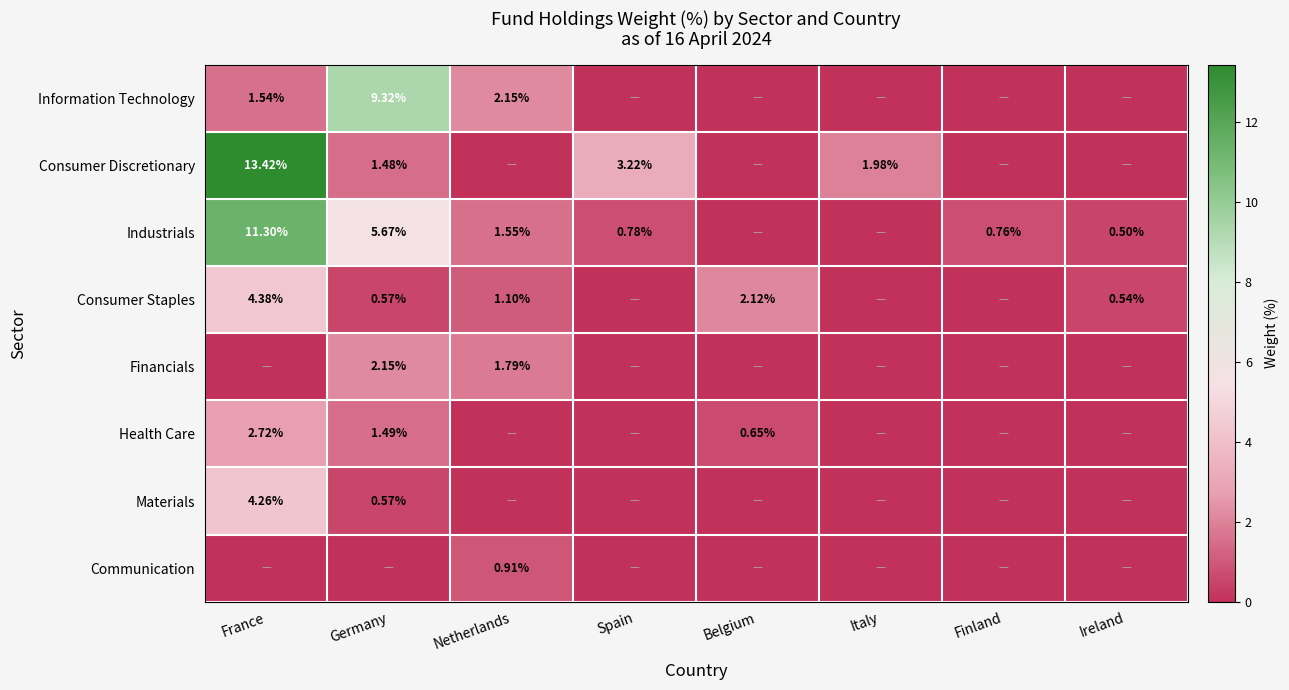

The Communication series shows 1.5 at Netherlands. True or false?

False